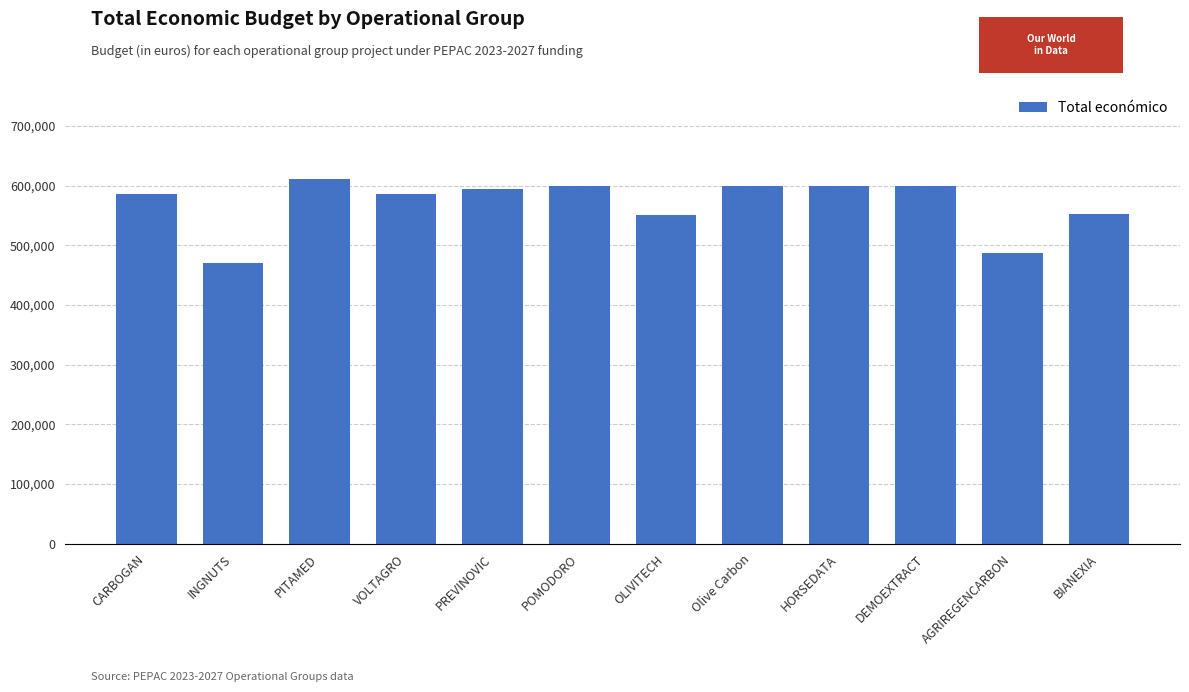

What is the difference between the values at POMODORO and VOLTAGRO?

14080